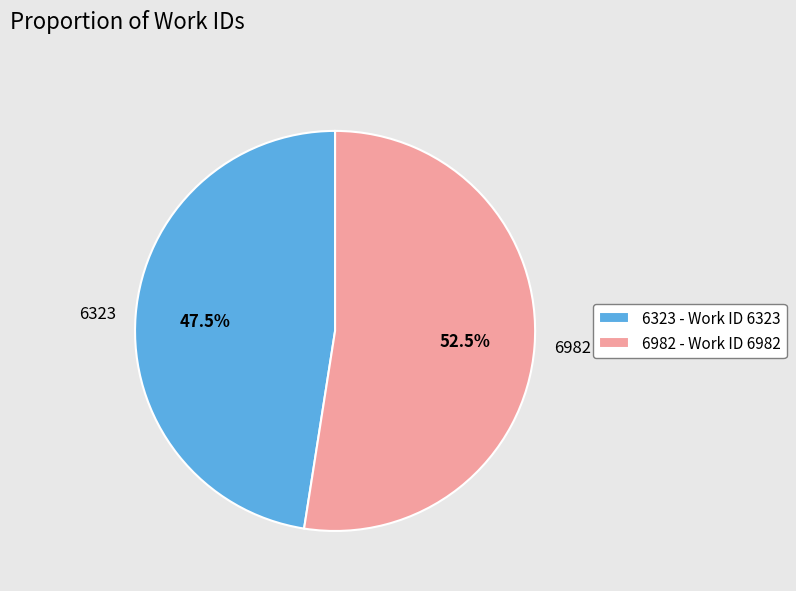

Does any single category account for the majority?

Yes